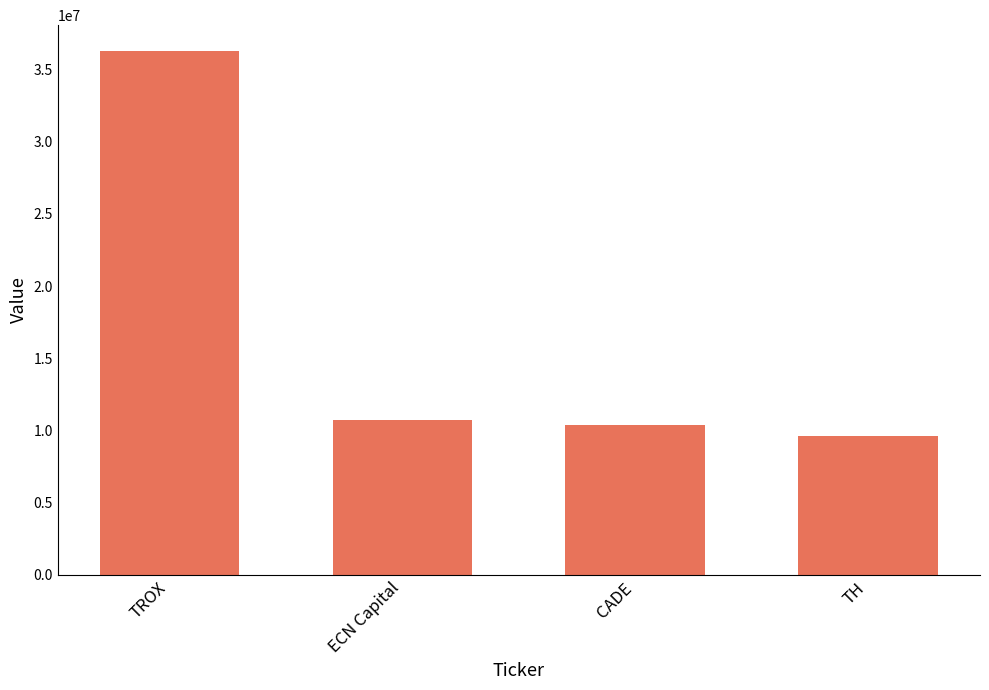

What is the sum of all values?

67035000